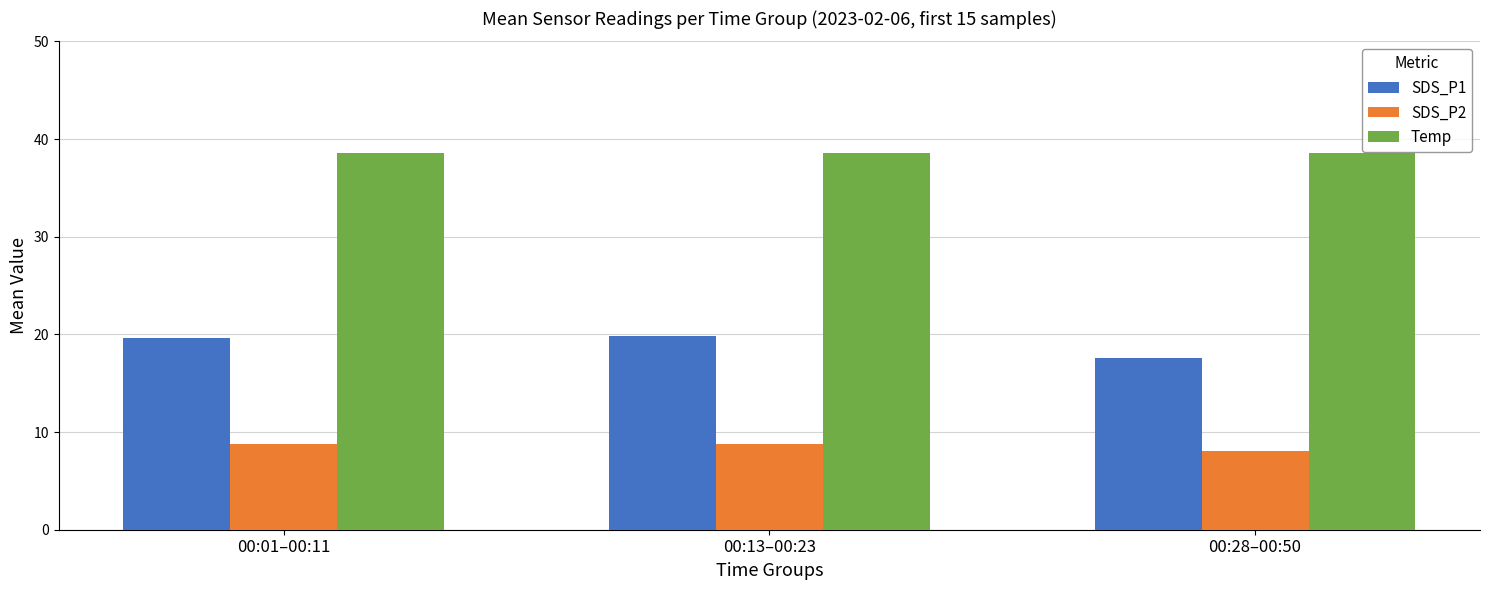

At how many categories does at least one series exceed 34?

3